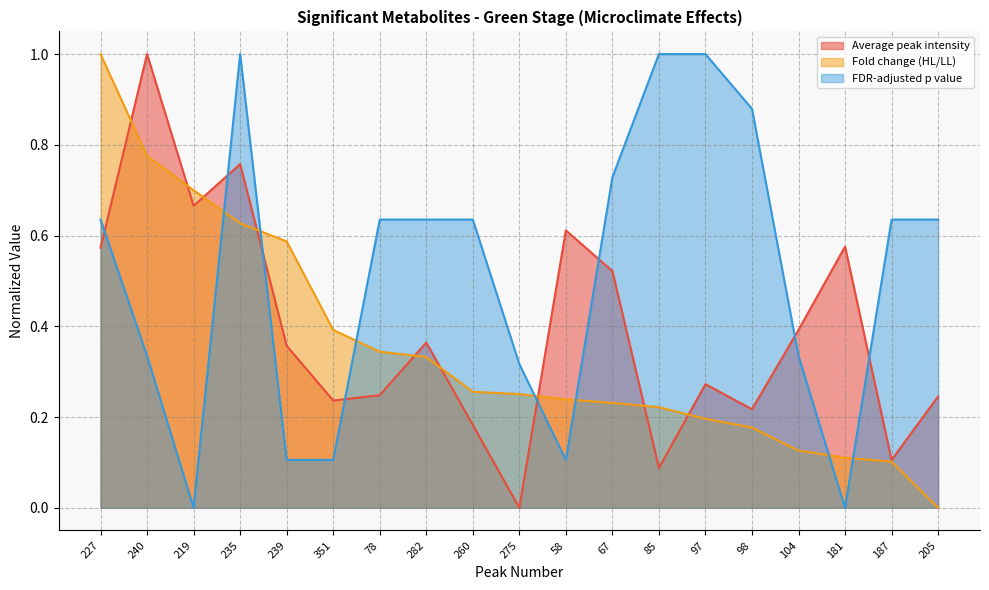

Does the chart display data point markers on the line(s)?

No